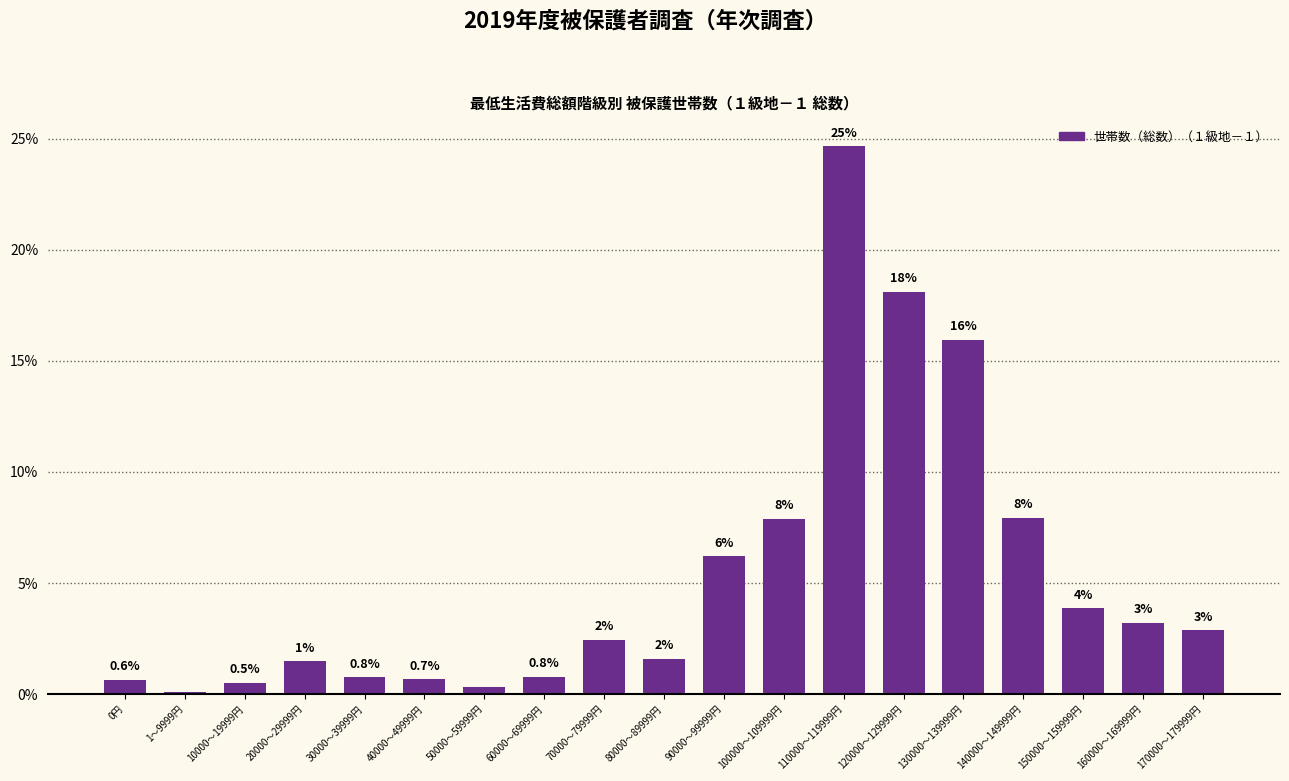

The value at 40000～49999円 is 0.7. True or false?

True